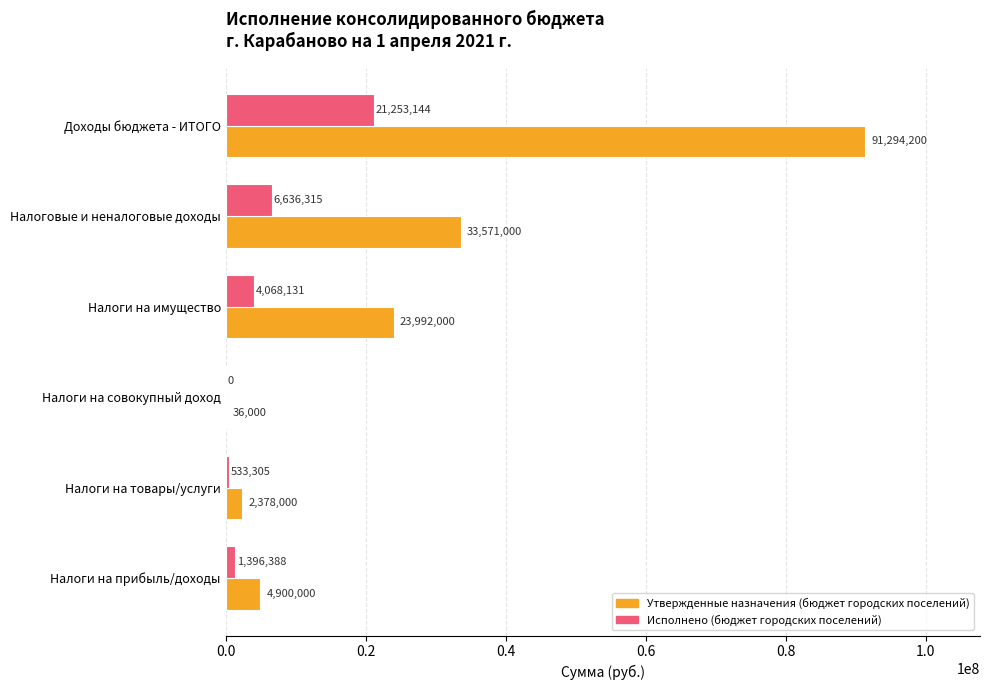

At which category does the chart reach its peak across all series?

Доходы бюджета - ИТОГО